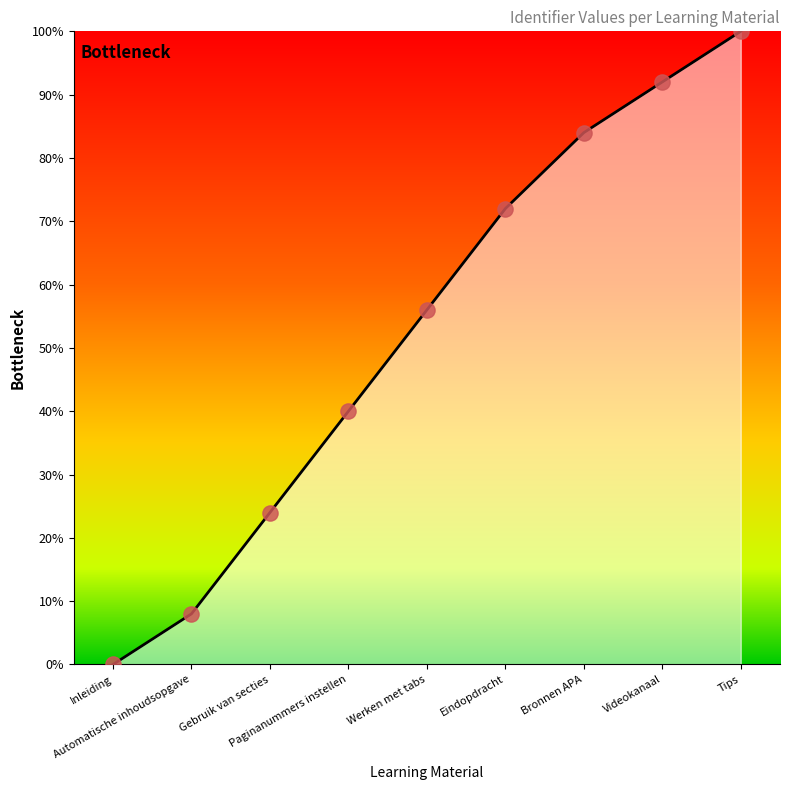

What is the change in value from Eindopdracht to Tips?

+28.0